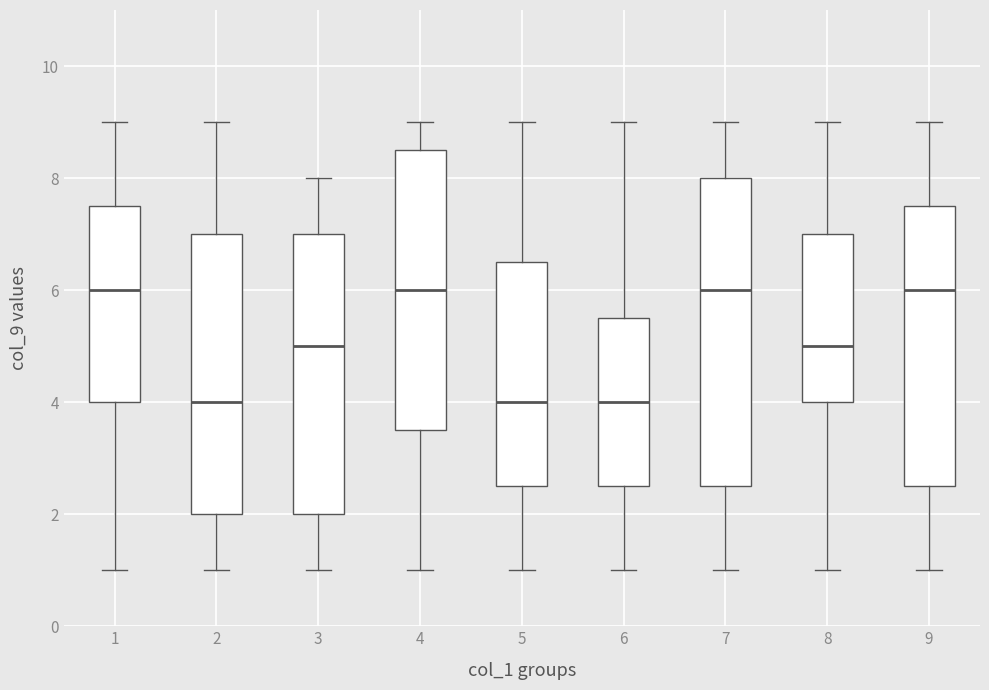

Reading left to right, transcribe this box plot: for each box, give where its median line is, the range the box spans, and where its two whiskers end, as read against the y-axis. The values are not printed on the chart, so give them approximately, as read against the axis.

1: median 6.0, box 4.0 to 7.6, whiskers 1.0 to 9.0
2: median 4.0, box 2.0 to 7.0, whiskers 1.0 to 9.0
3: median 5.0, box 2.0 to 7.0, whiskers 1.0 to 8.0
4: median 6.0, box 3.6 to 8.6, whiskers 1.0 to 9.0
5: median 4.0, box 2.6 to 6.6, whiskers 1.0 to 9.0
6: median 4.0, box 2.6 to 5.6, whiskers 1.0 to 9.0
7: median 6.0, box 2.6 to 8.0, whiskers 1.0 to 9.0
8: median 5.0, box 4.0 to 7.0, whiskers 1.0 to 9.0
9: median 6.0, box 2.6 to 7.6, whiskers 1.0 to 9.0